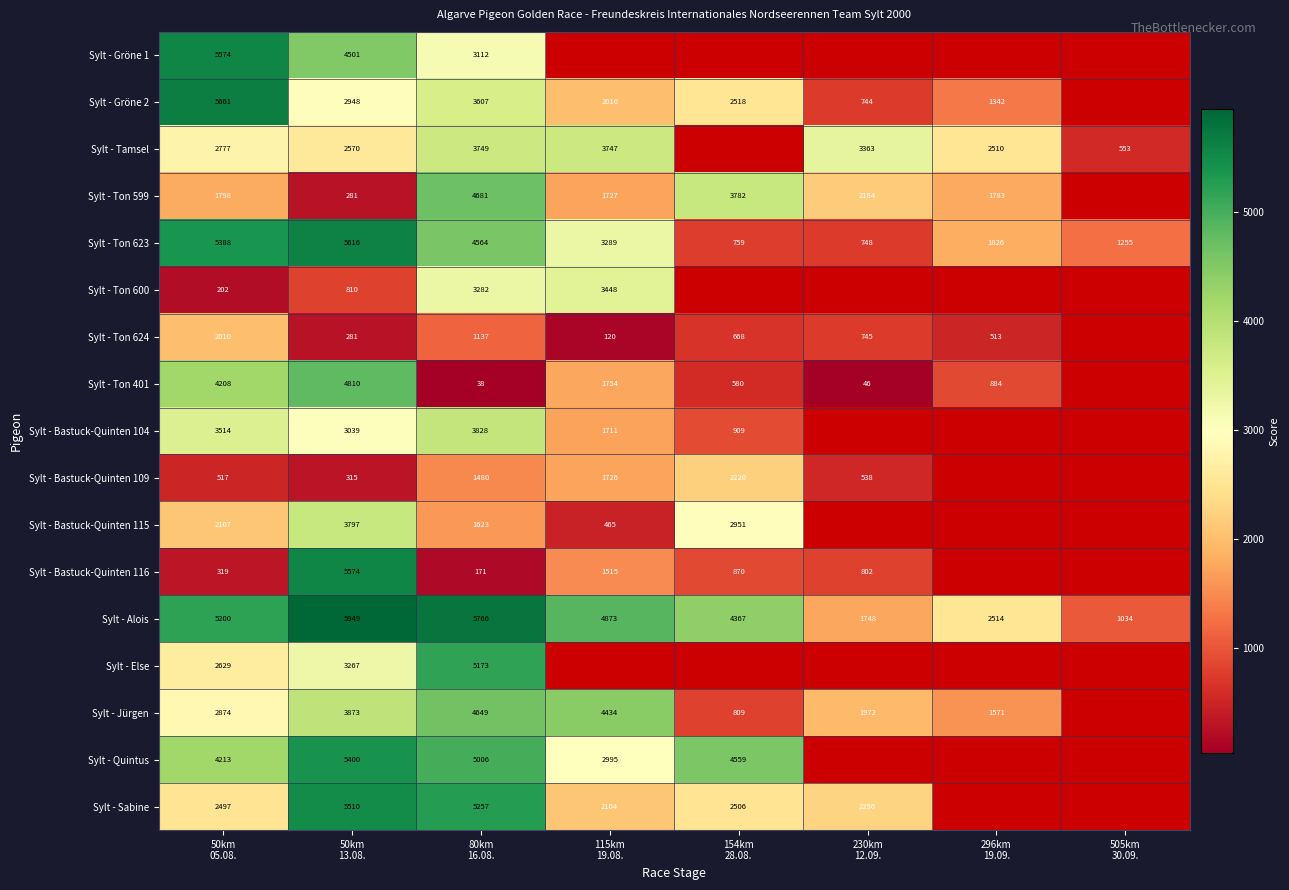

True or false: Sylt - Tamsel has a value of 2570.0 at 50km 13.08..

True